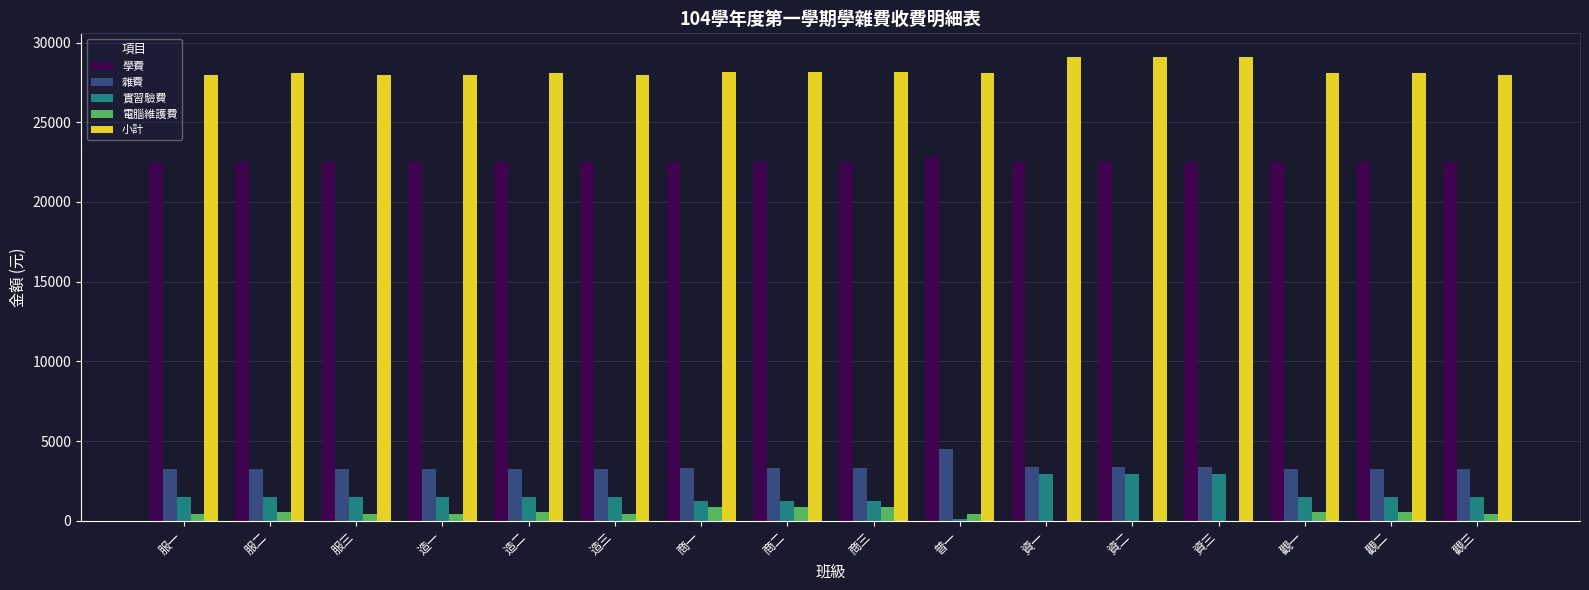

Is the value of 小計 at 觀二 greater than the value of 電腦維護費 at 服三?

Yes